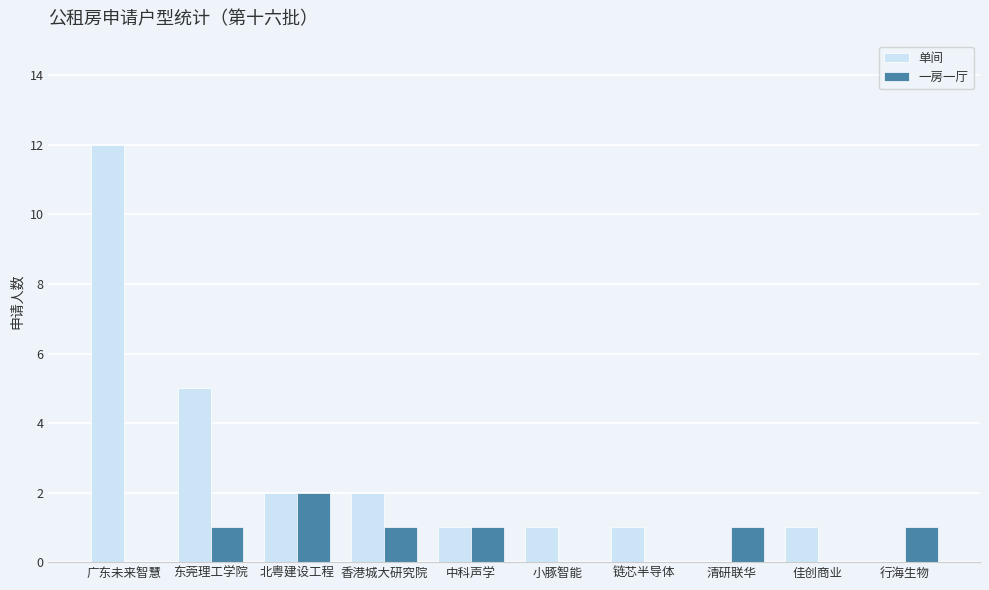

Which category has the highest value in the 一房一厅 series?

北粤建设工程